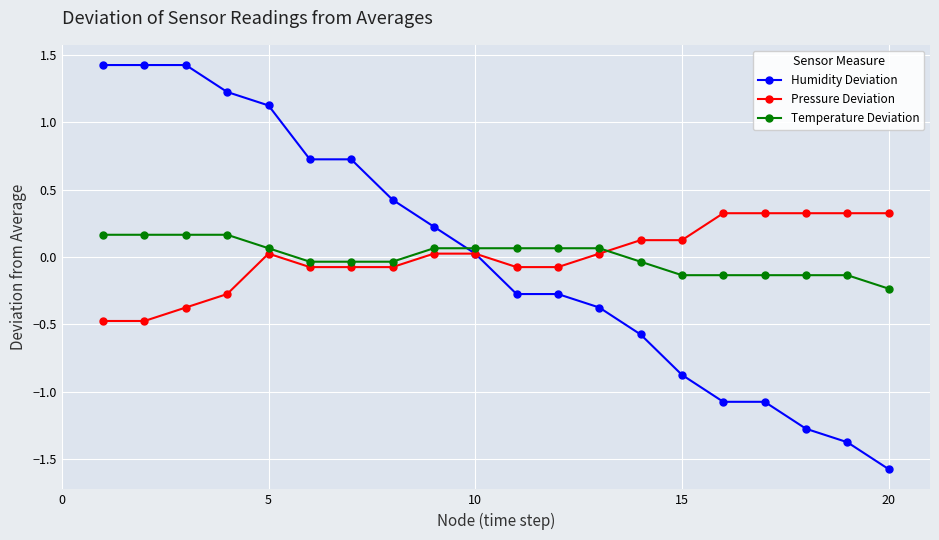

What is the value of the Humidity Deviation point at the 13th from the left?

-0.4